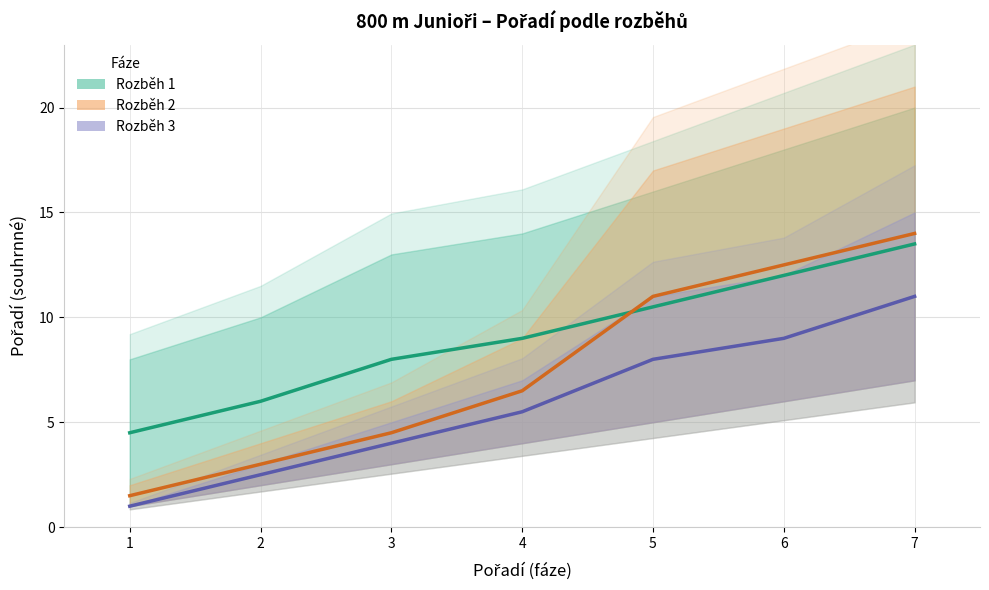

Which has a higher value, 3 or 2?

3